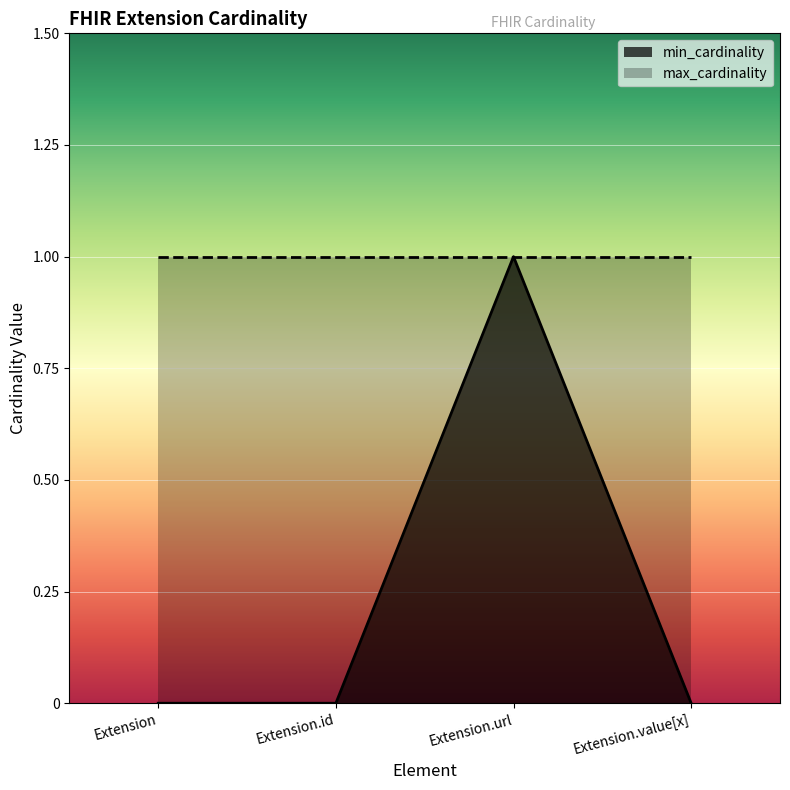

True or false: the data shows -1 at Extension.value[x].

False